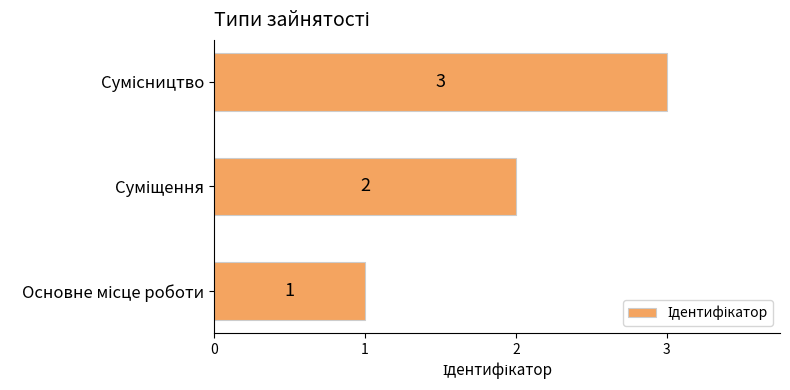

What is the maximum value shown in the chart?

3